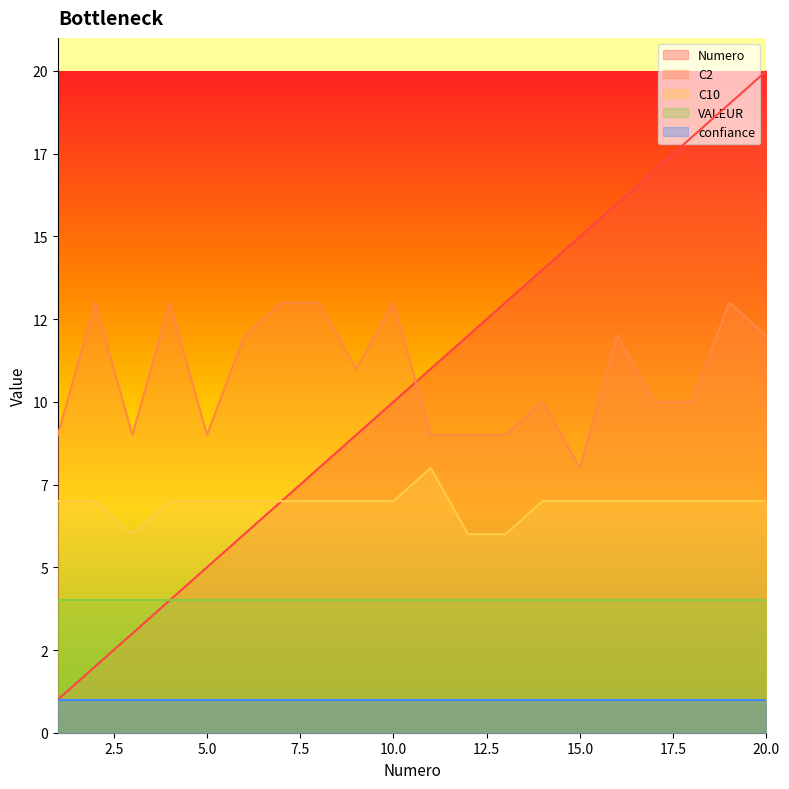

True or false: C2 has more than 1 interior local peaks.

True